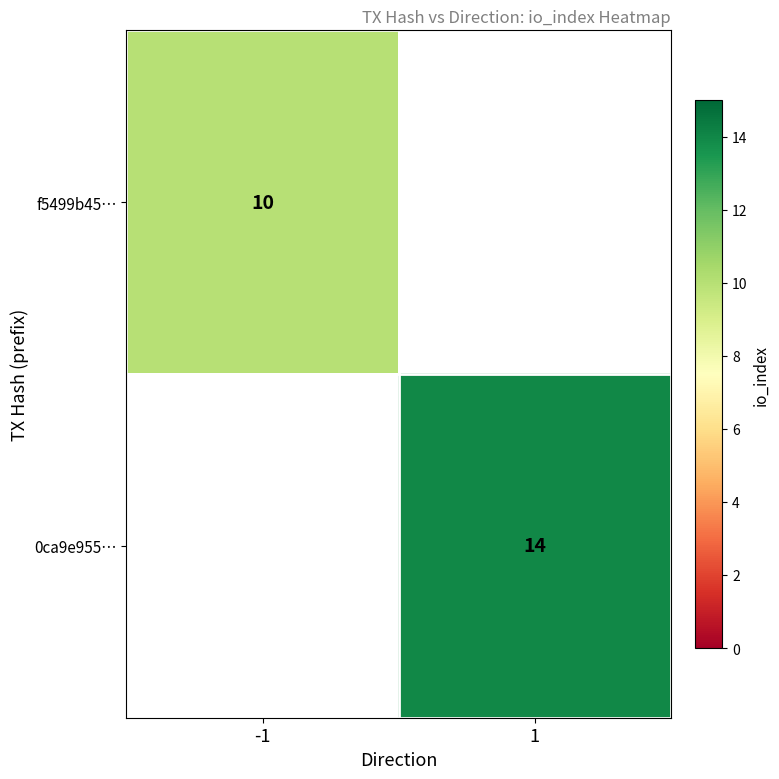

True or false: f5499b45… has a value of 13 at -1.

False